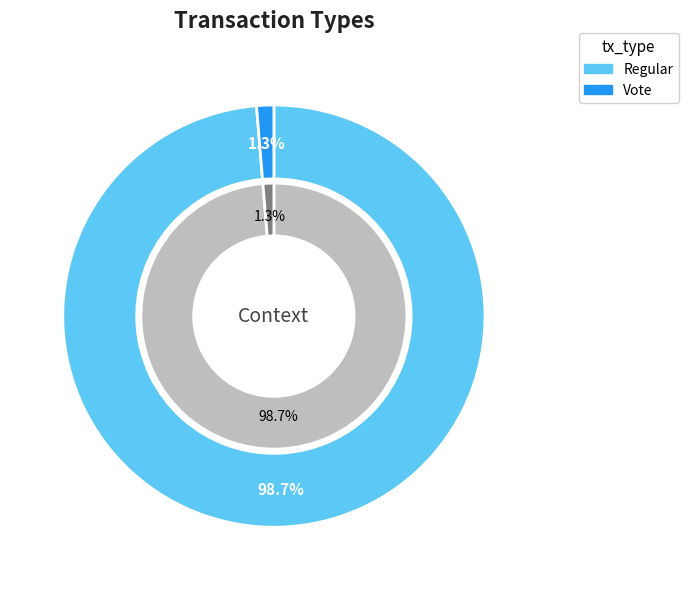

Does Vote account for over 50% of the chart?

No